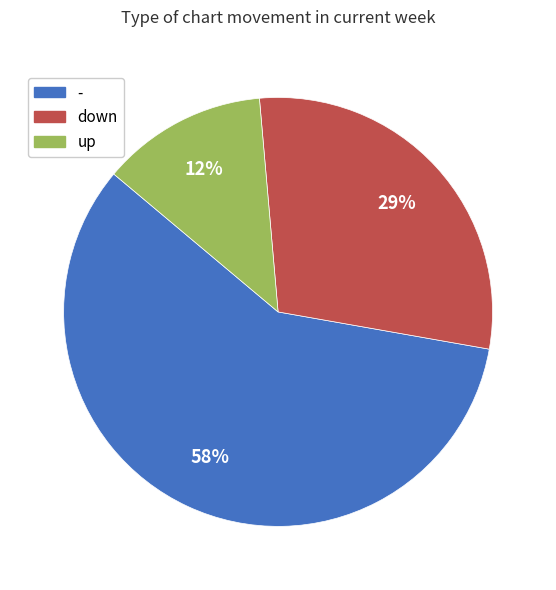

What percentage is the down slice, to the nearest percent?

29%